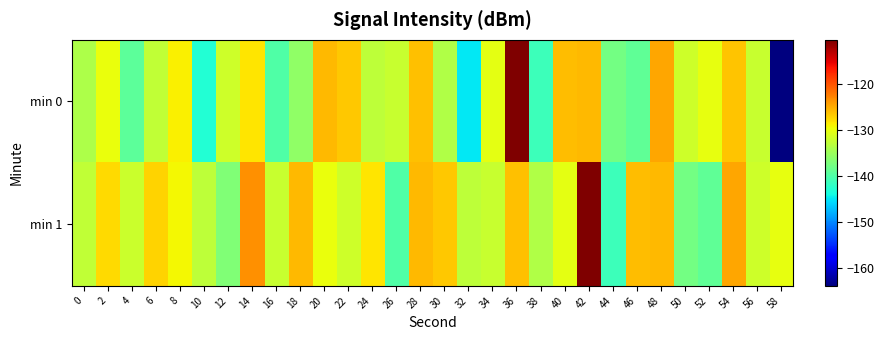

Between 0 and 30, which is larger?

30